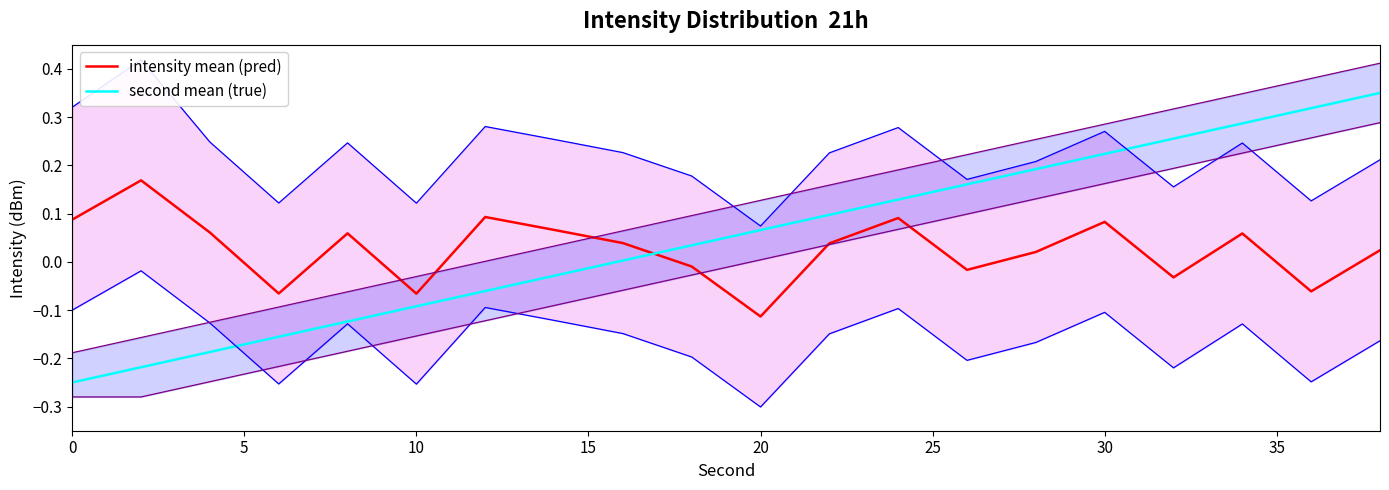

What is the minimum value shown in the chart?

-0.2